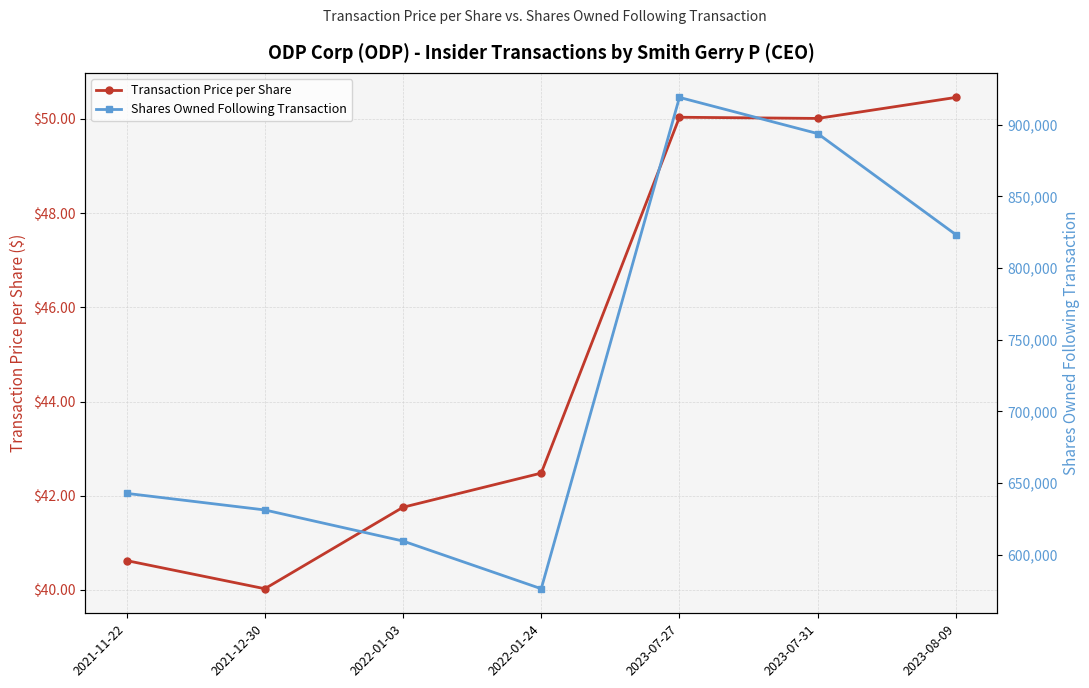

Where is Shares Owned Following Transaction nearest to the value 747721?

2023-08-09